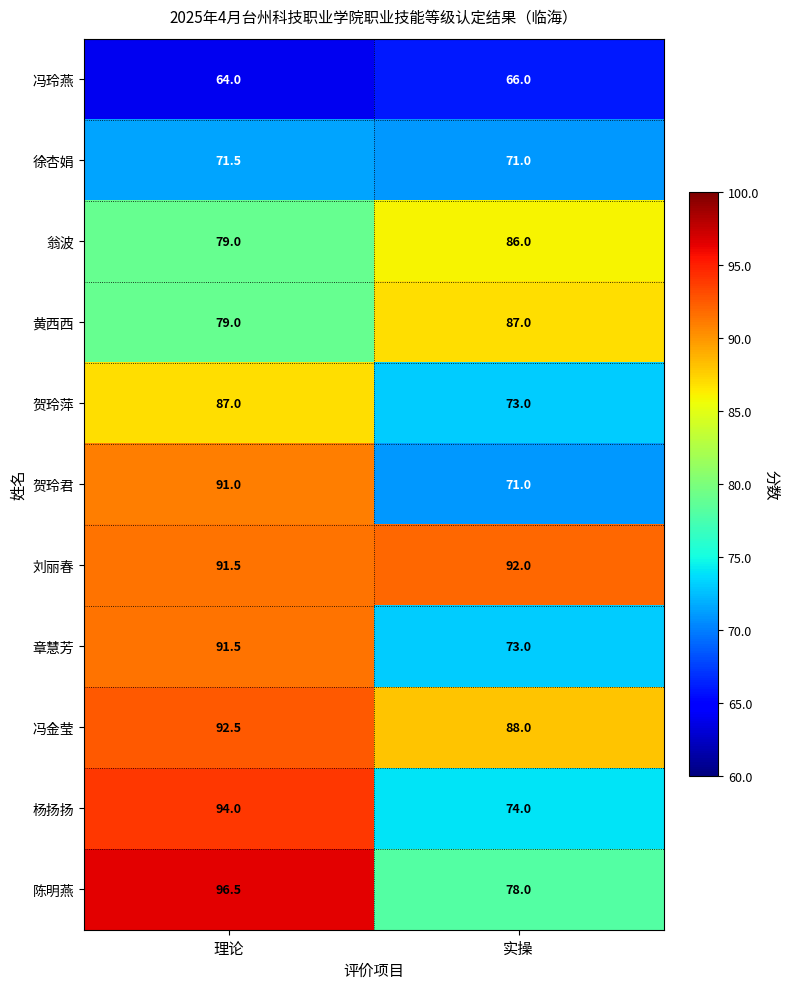

Reading left to right, extract all data points from this chart.

冯玲燕: 理论=64.0	实操=66.0
徐杏娟: 理论=71.5	实操=71.0
翁波: 理论=79.0	实操=86.0
黄西西: 理论=79.0	实操=87.0
贺玲萍: 理论=87.0	实操=73.0
贺玲君: 理论=91.0	实操=71.0
刘丽春: 理论=91.5	实操=92.0
章慧芳: 理论=91.5	实操=73.0
冯金莹: 理论=92.5	实操=88.0
杨扬扬: 理论=94.0	实操=74.0
陈明燕: 理论=96.5	实操=78.0